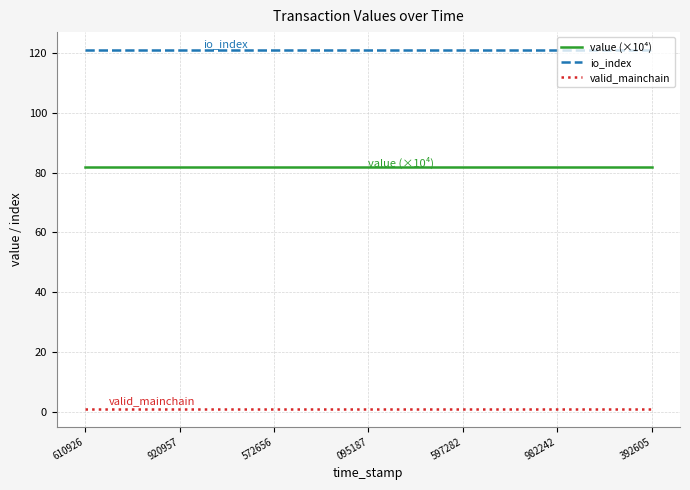

Which series has the largest total across all categories?

io_index